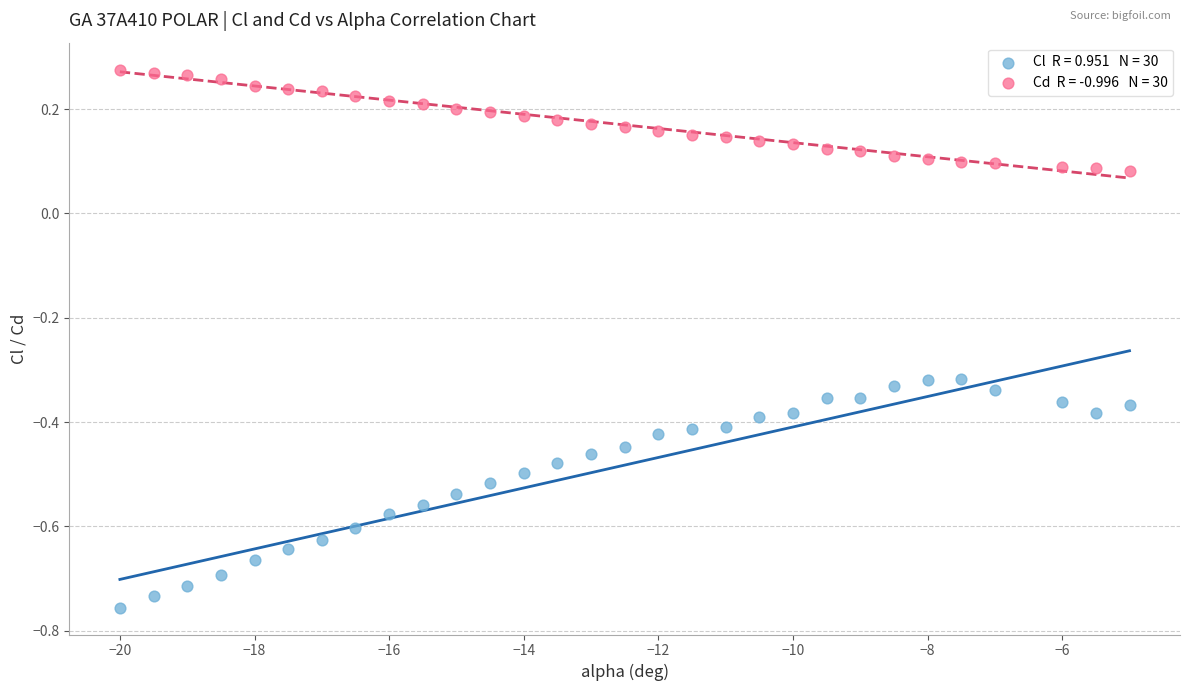

Across all data points, what is the range of Y values (max minus min)?

1.0